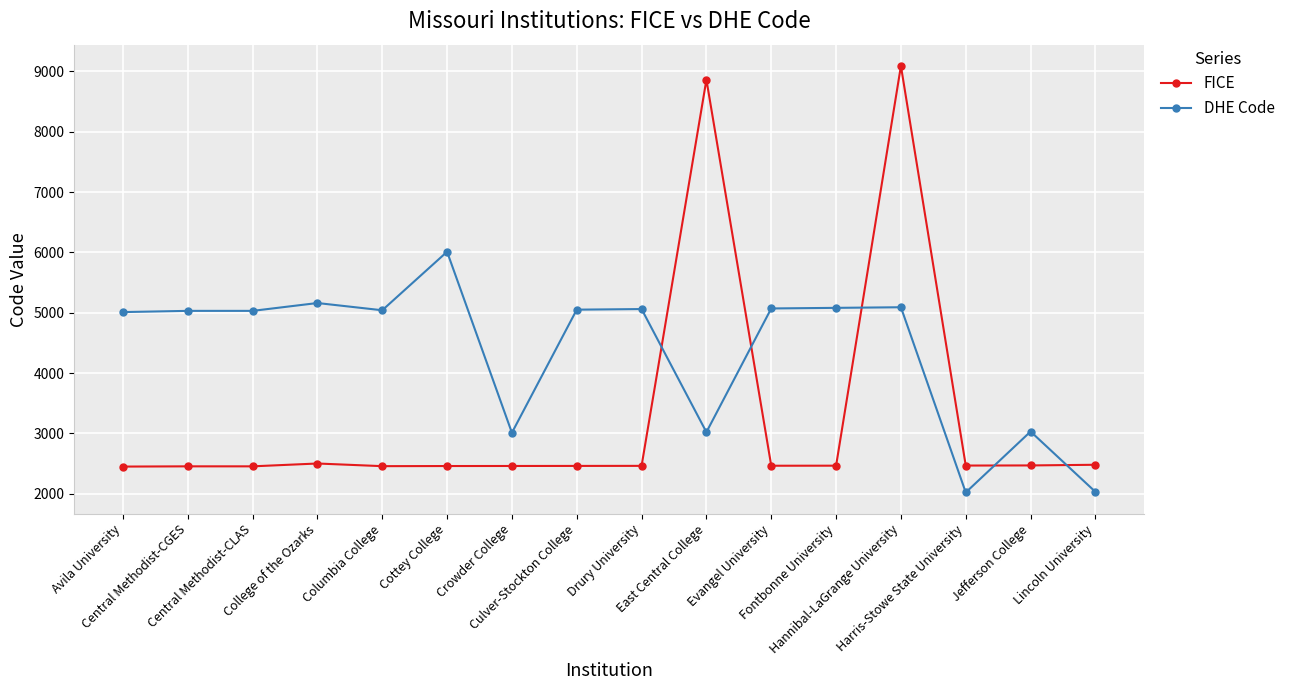

What is the difference between the second highest and minimum values in the FICE series?

6413